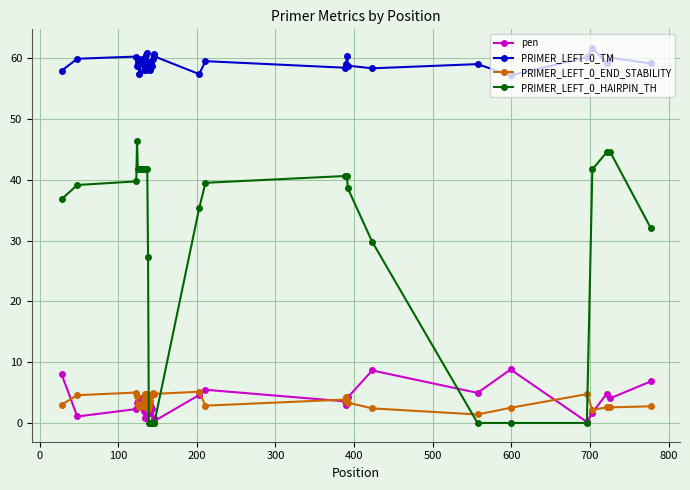

True or false: PRIMER_LEFT_0_END_STABILITY has more than 2 points higher than both neighbors.

True